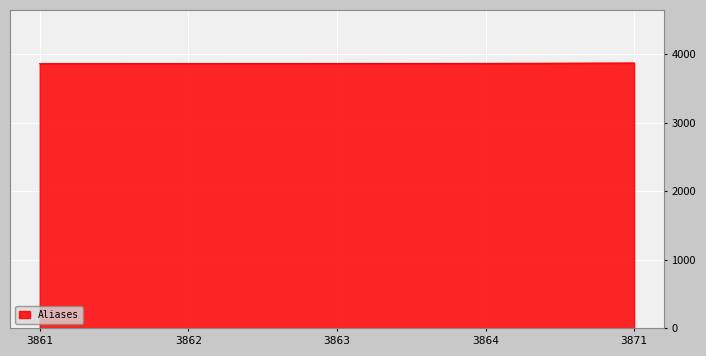

What is the sum of all values?

19321